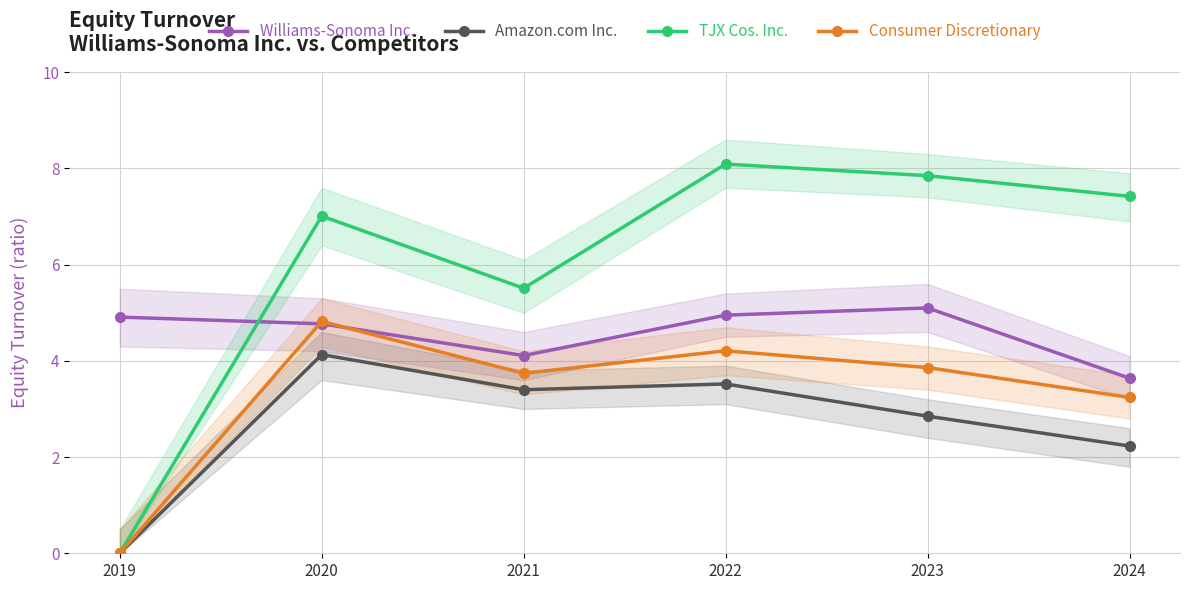

Is the value of Consumer Discretionary at 2022 greater than the value of TJX Cos. Inc. at 2024?

No